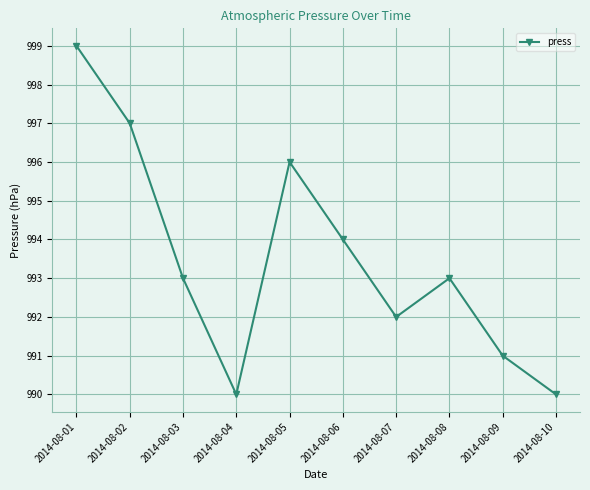

Does the chart have visible grid lines?

Yes